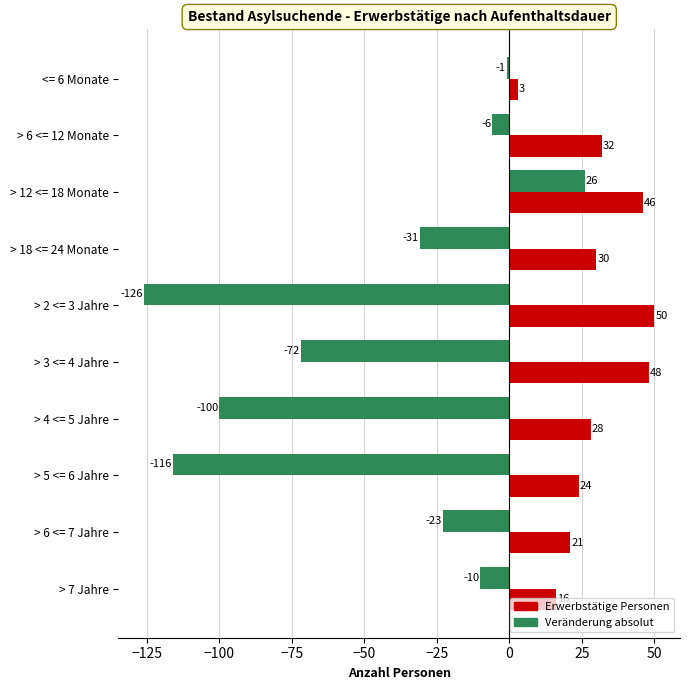

What is the smallest value displayed?

-126